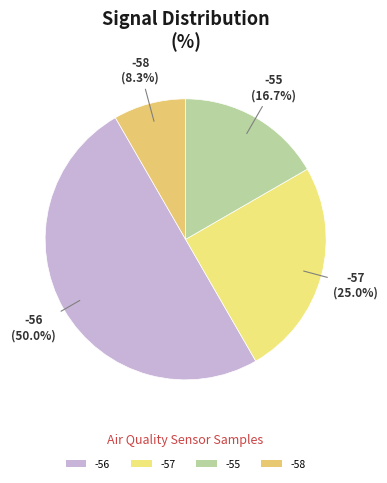

How many segments does this pie chart have?

4